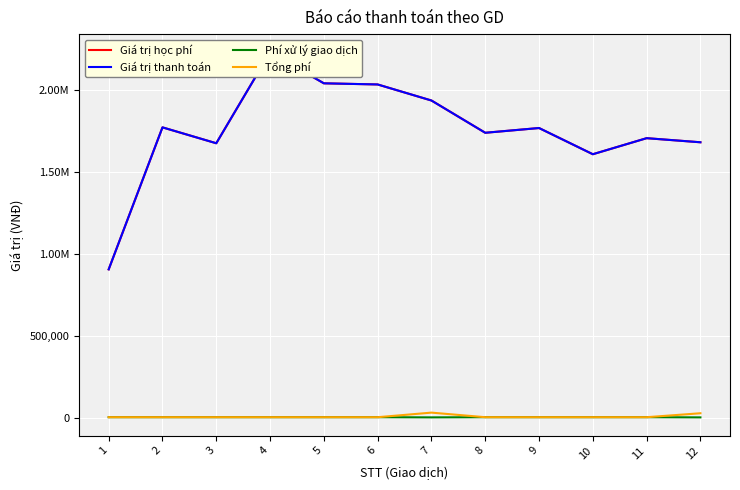

Between 6 and 11, which is larger?

6